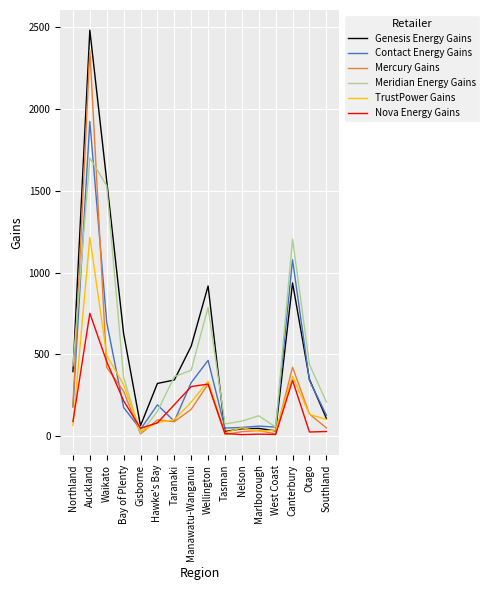

The value of Contact Energy Gains at Manawatu-Wanganui is 512. True or false?

False